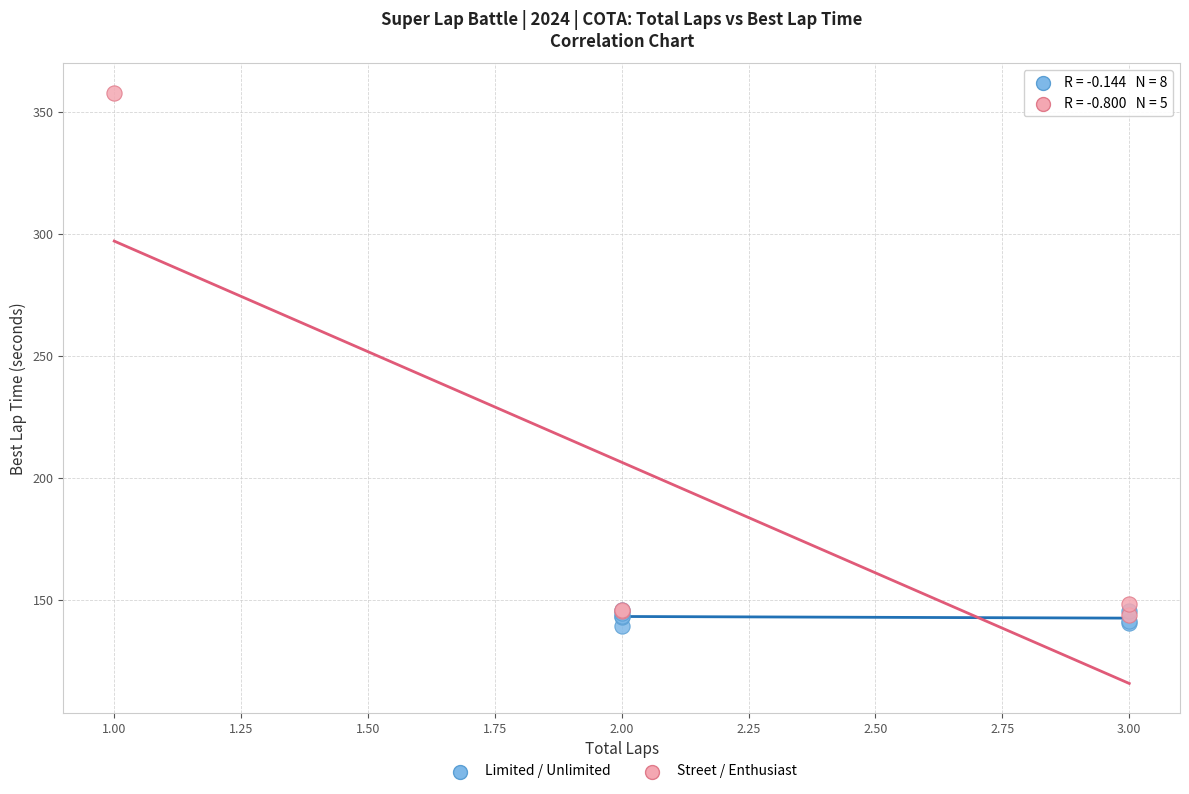

Which series has the widest spread of Y values?

Street / Enthusiast